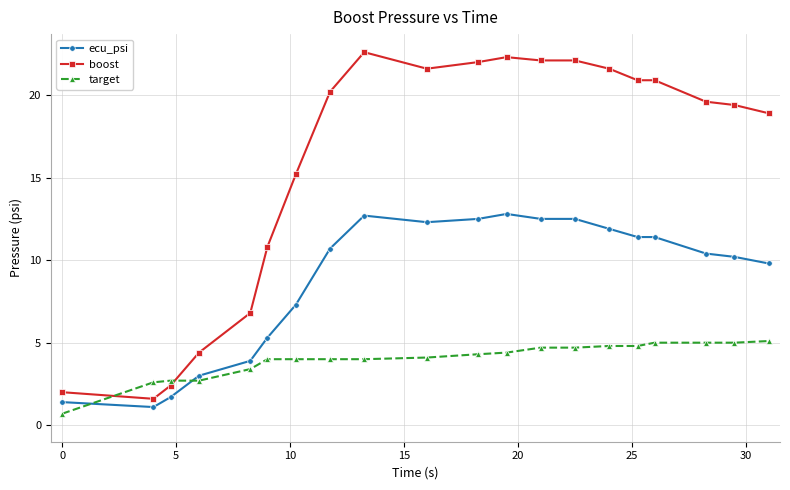

Which series has the widest spread of values?

boost